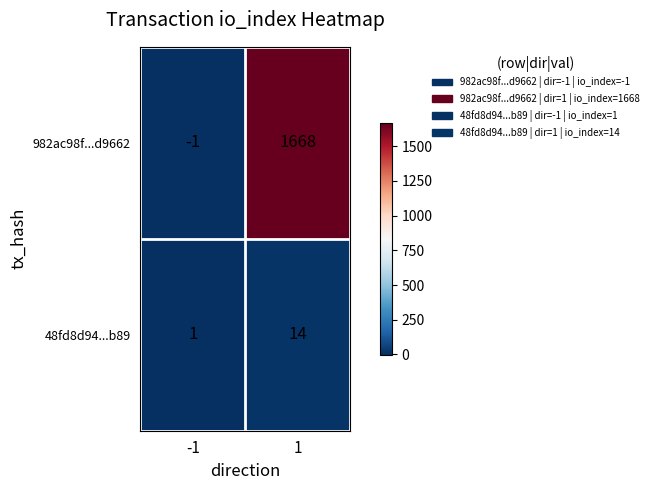

What is the difference between the maximum and minimum values in the 48fd8d94...b89 series?

13